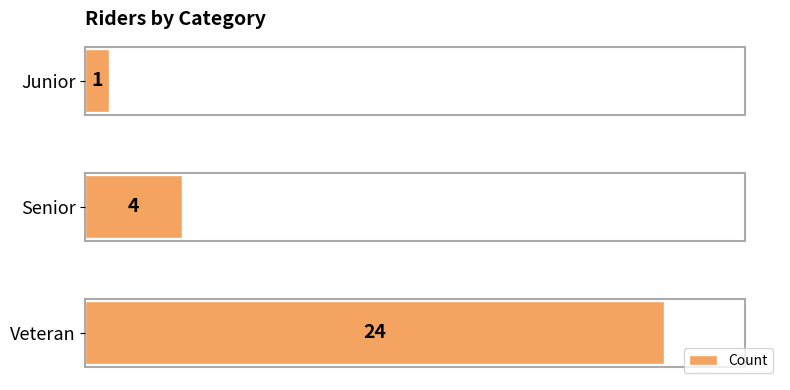

Which label corresponds to the smallest value in the chart?

Junior